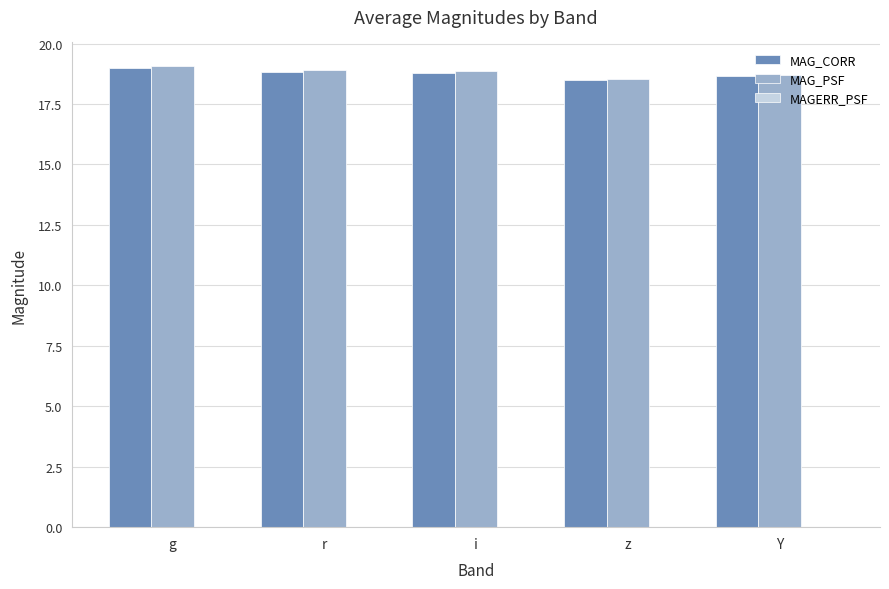

Is it true that MAG_CORR equals 25.2 at Y?

False